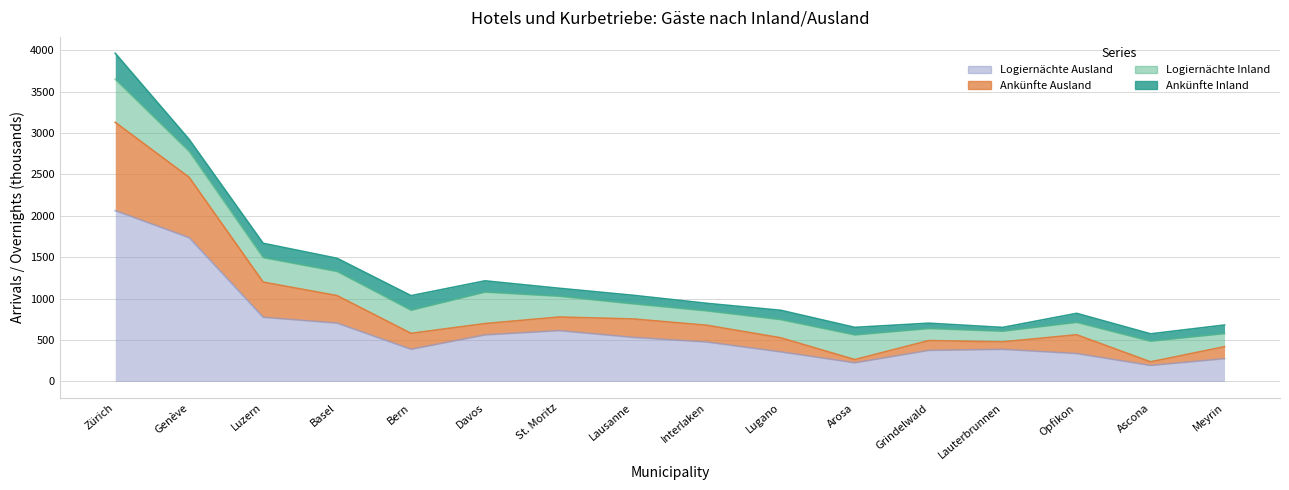

At which label is Logiernächte Ausland closest to 1127?

Luzern